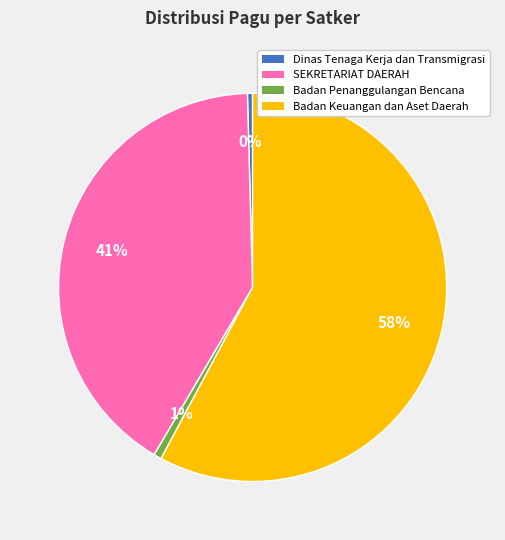

To the nearest percent, what is the average slice percentage?

25%